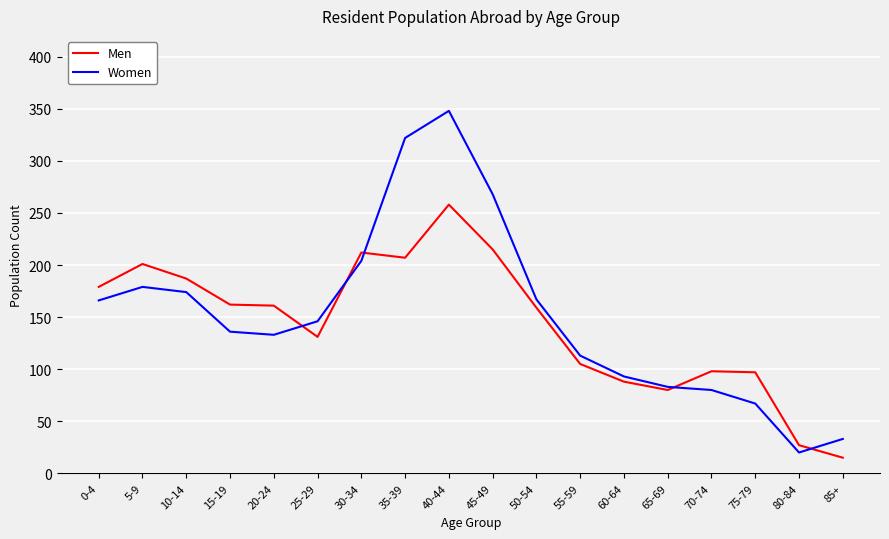

Count the number of data series in this chart.

2